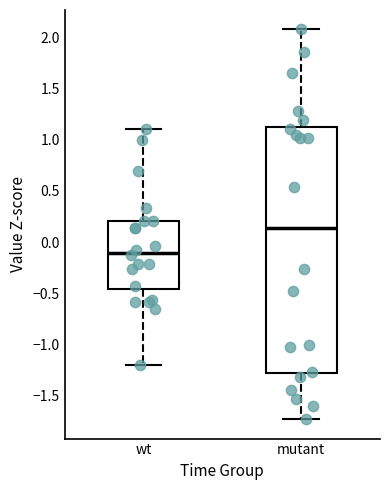

Where is the lower edge of the box for mutant on the y-axis? The values are not printed on the chart, so give them approximately, as read against the axis.

-1.30